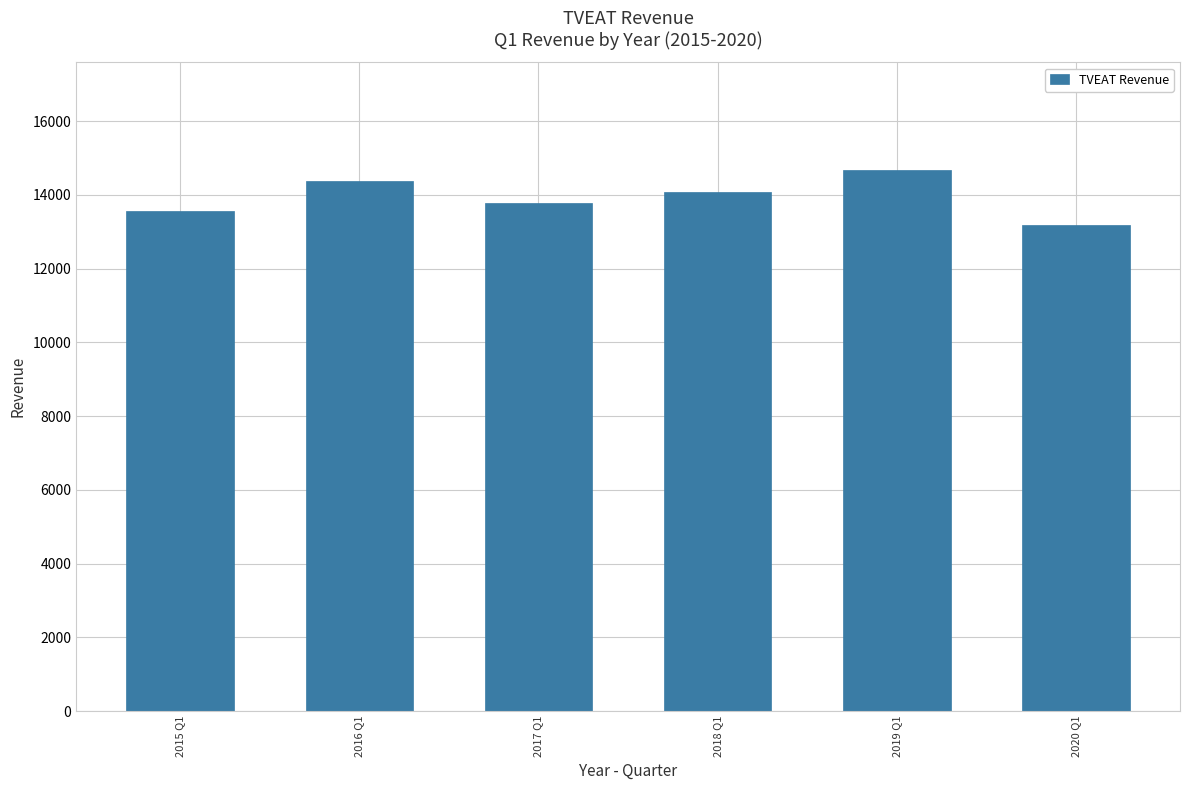

Reading right to left, what are all the values shown in this chart?

2020 Q1=13180	2019 Q1=14664	2018 Q1=14077	2017 Q1=13781	2016 Q1=14369	2015 Q1=13568